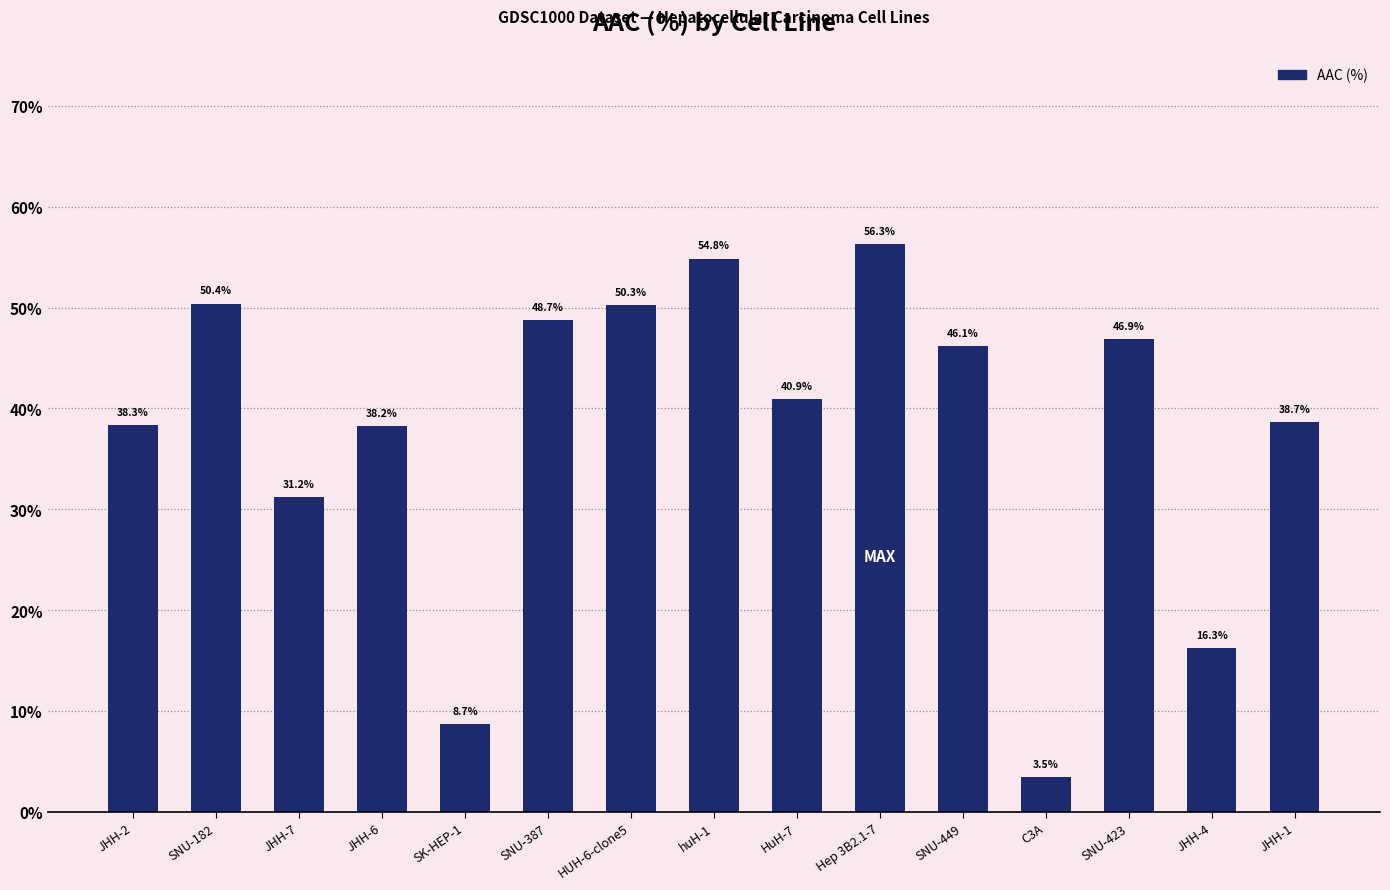

Reading left to right, extract all data points from this chart.

38.3	50.4	31.2	38.2	8.7	48.7	50.3	54.8	40.9	56.3	46.1	3.5	46.9	16.3	38.7